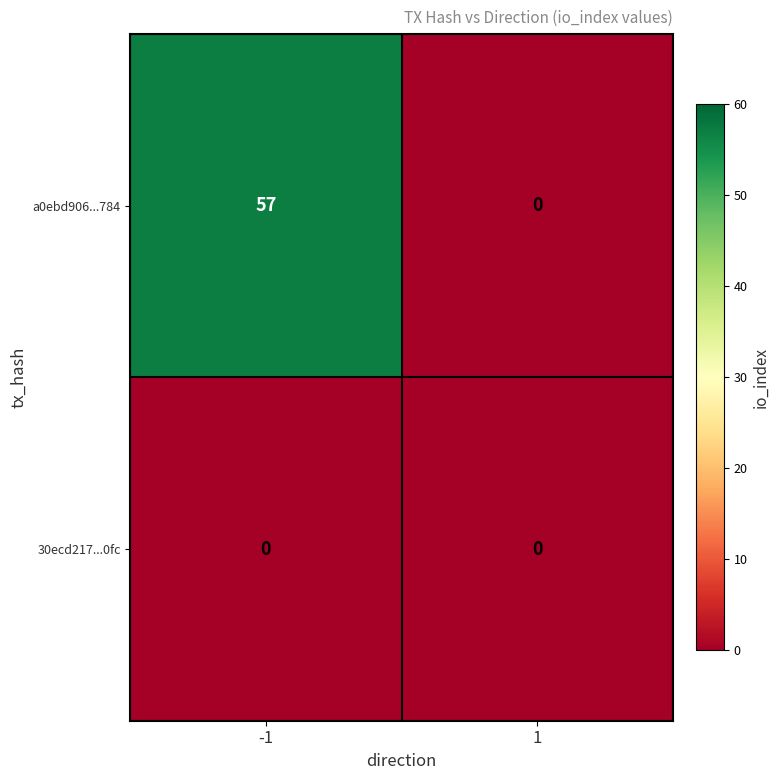

At how many categories does at least one series exceed 51?

1